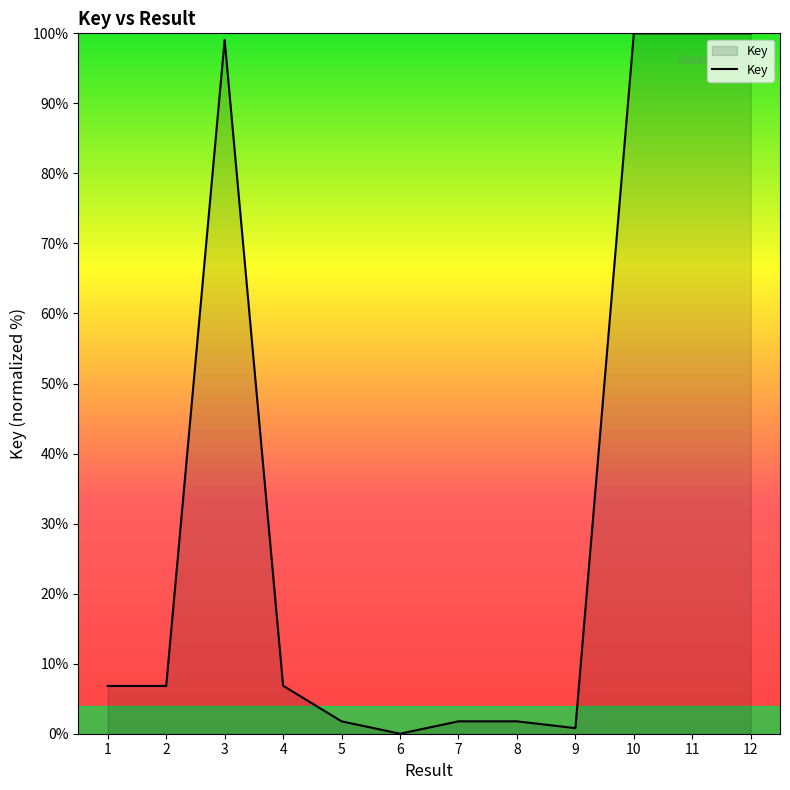

How many values exceed 6?

7